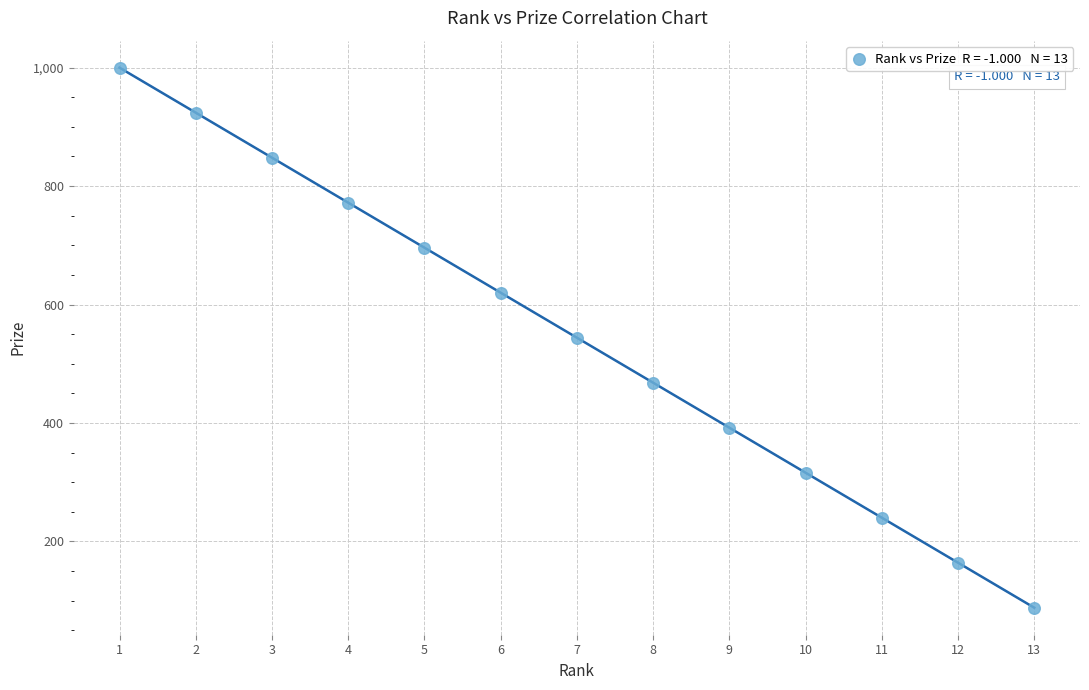

What is the range of Y values (max minus min)?

912